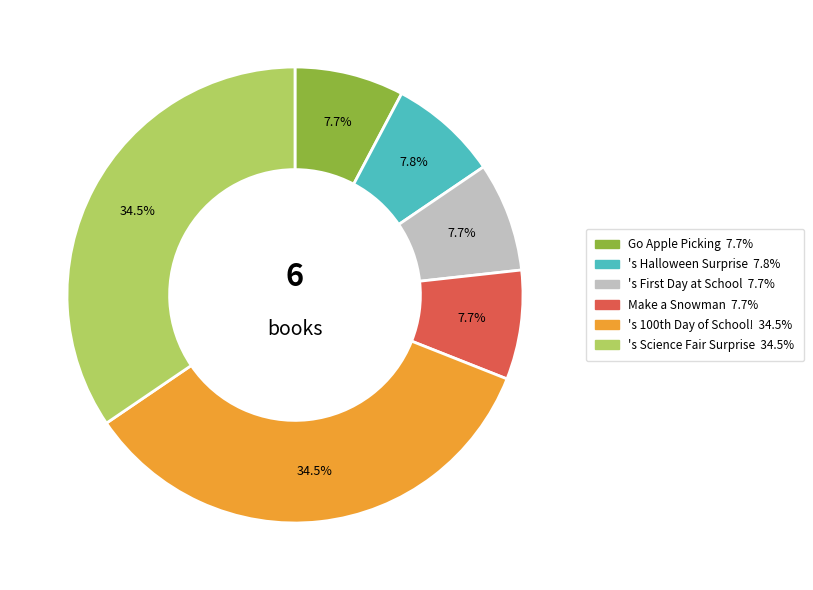

Is there a majority slice in this chart?

No